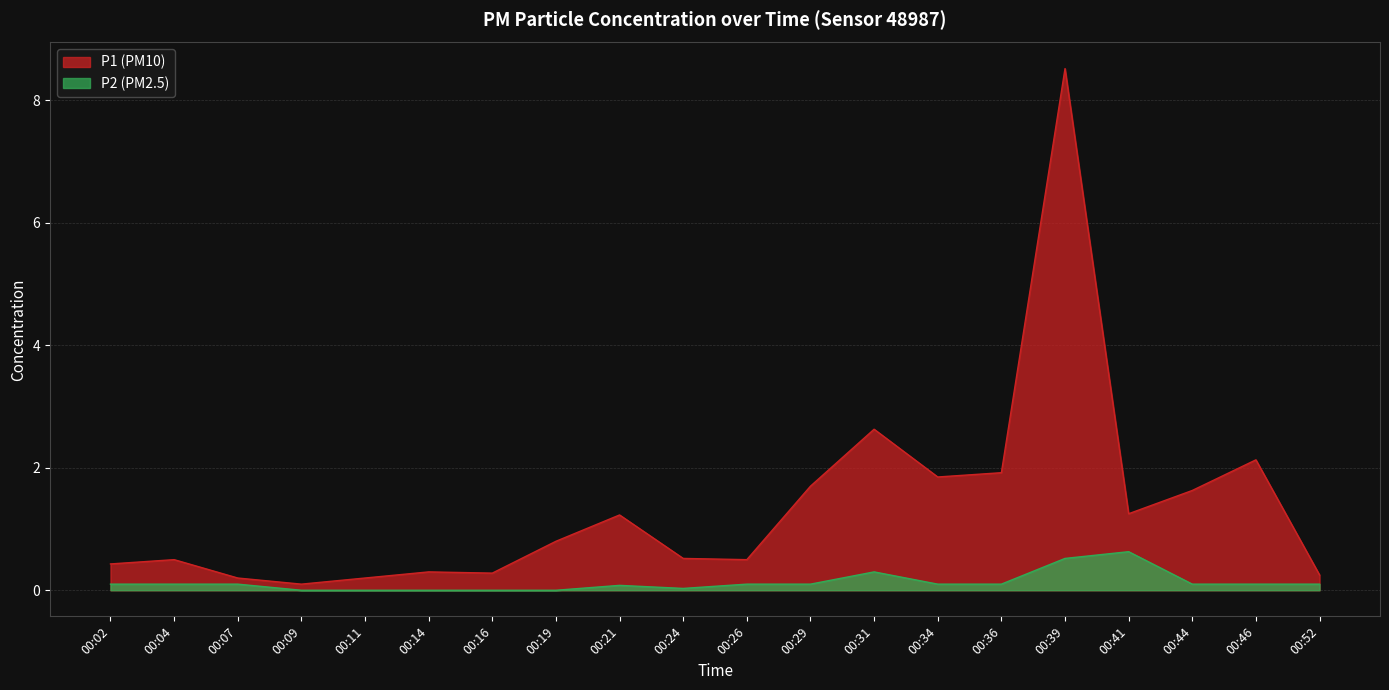

What is the sum of the P1 values at 00:21 and 00:29?

2.9